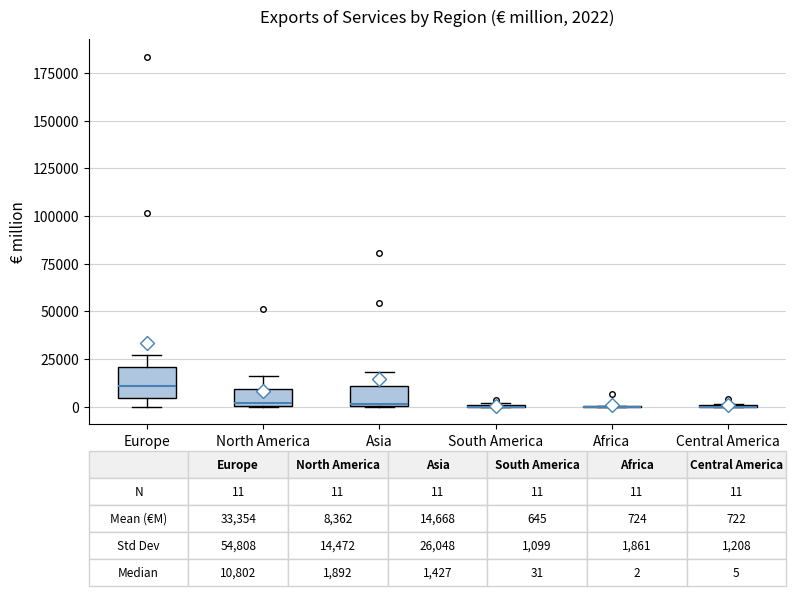

Which box is the tallest, from its lower edge to its upper edge?

Europe